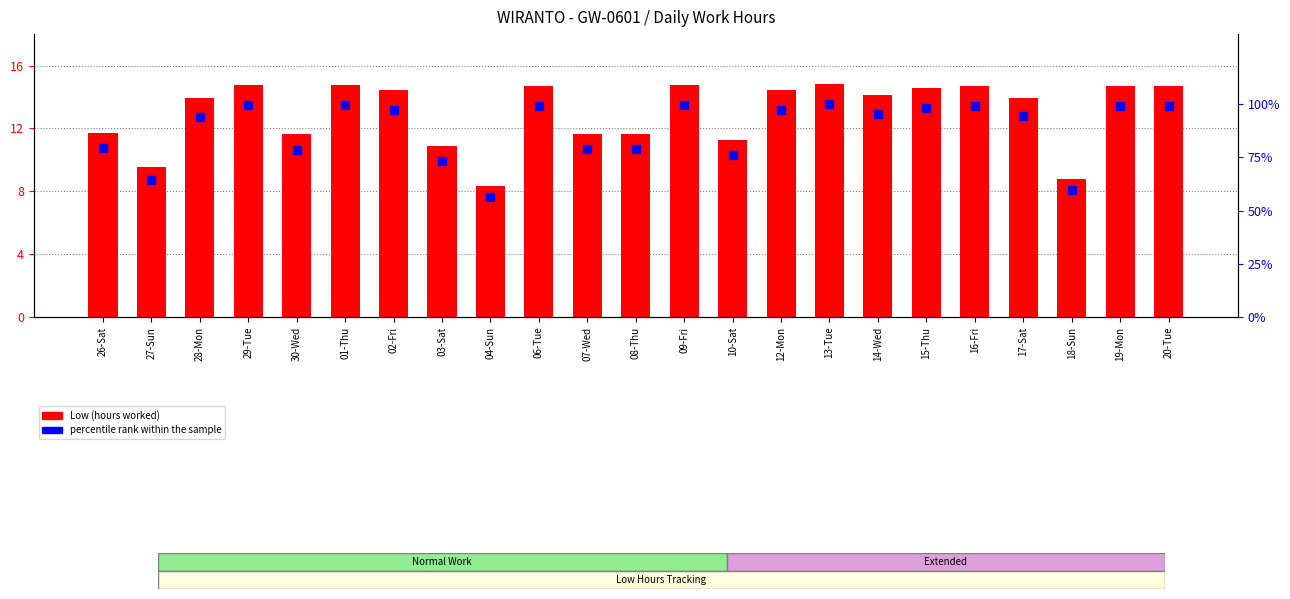

What is the total value across all series at 14-Wed?

109.5